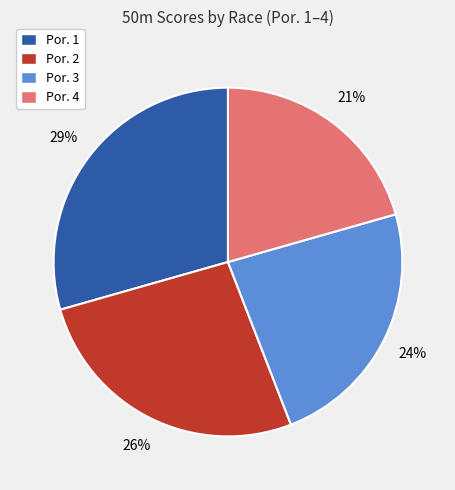

What is the ratio of the value at Por. 1 to the value at Por. 4?

1.4